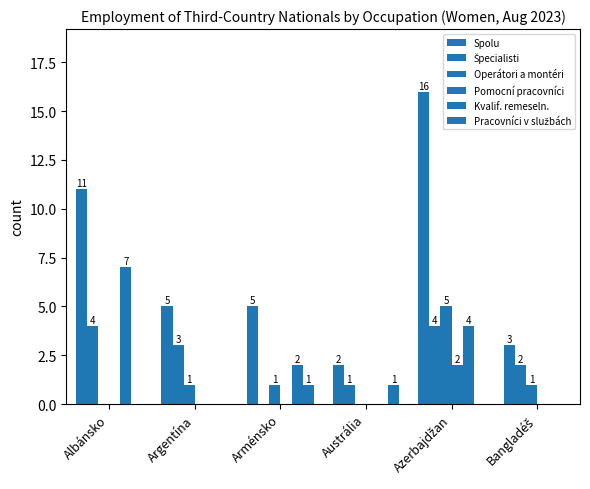

List the labels in order of Kvalif. remeseln. value, smallest first.

Argentína, Austrália, Bangladéš, Arménsko, Azerbajdžan, Albánsko